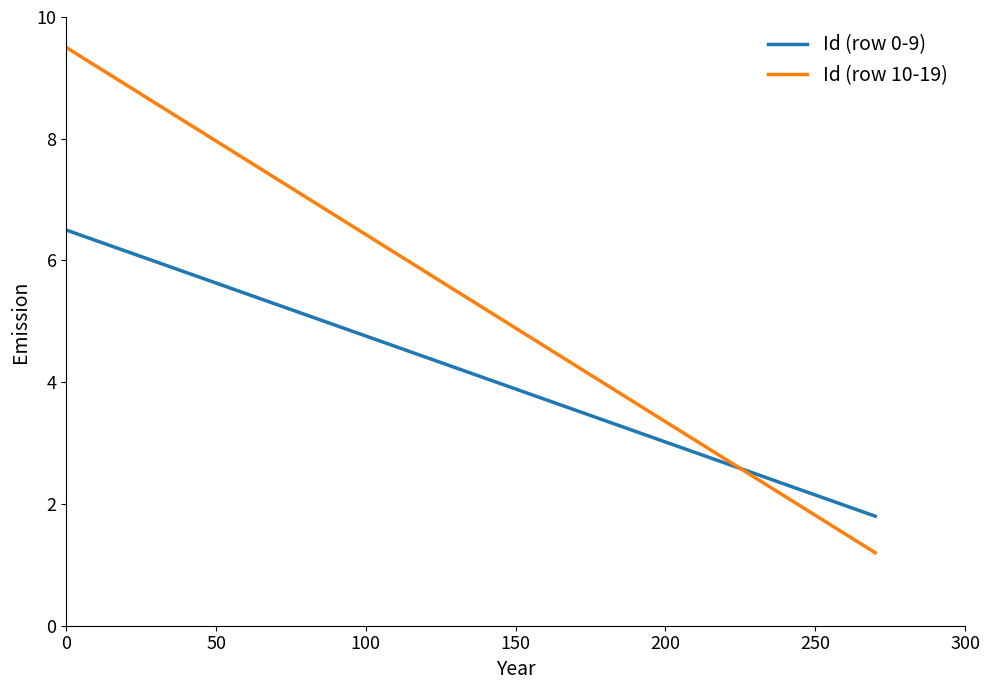

Which series has the largest total across all categories?

Id (row 10-19)